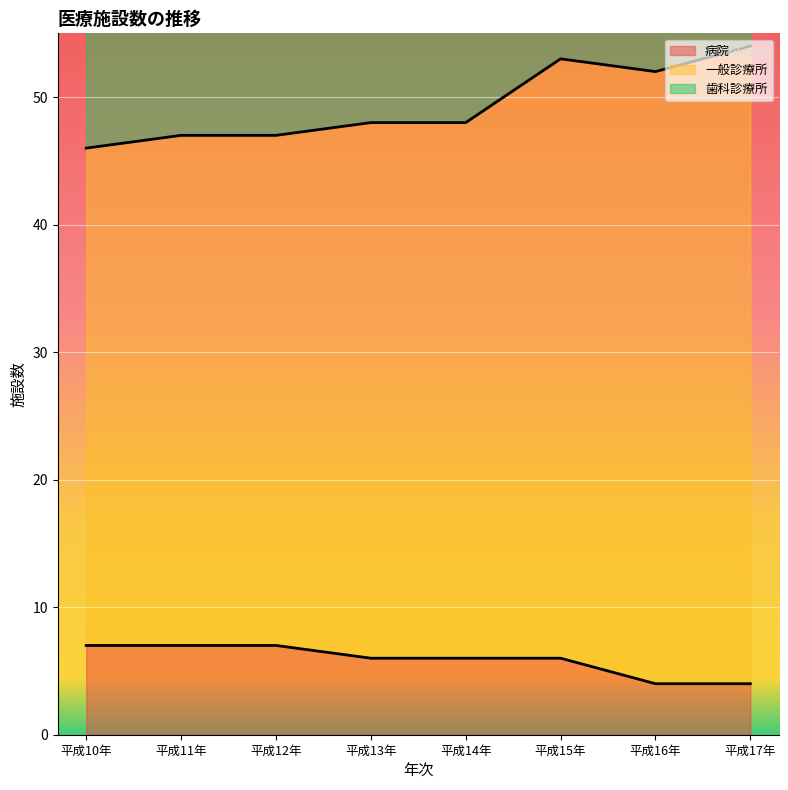

What is the average value of the 一般診療所 series?

49